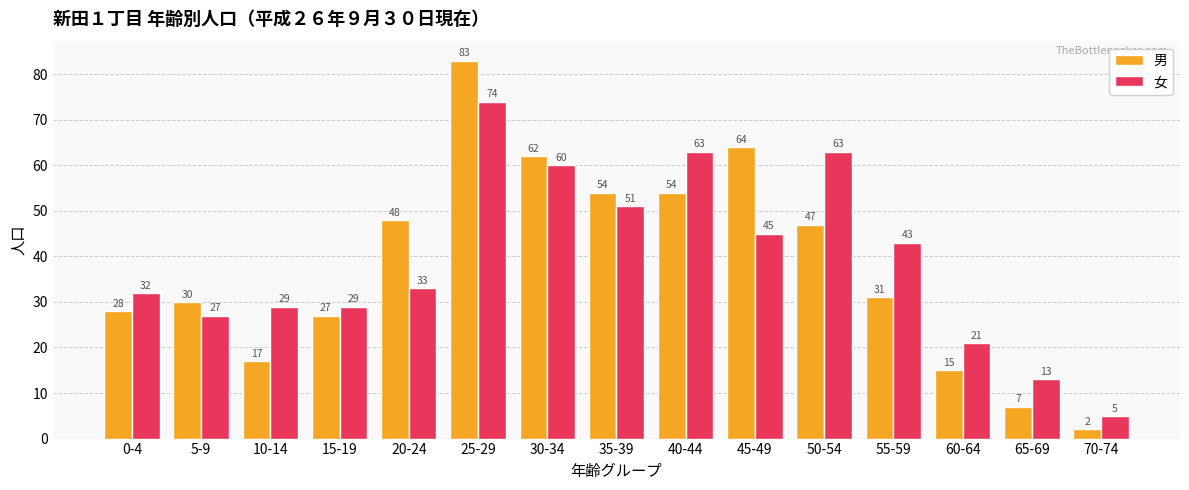

Which category has the highest value across all series?

25-29